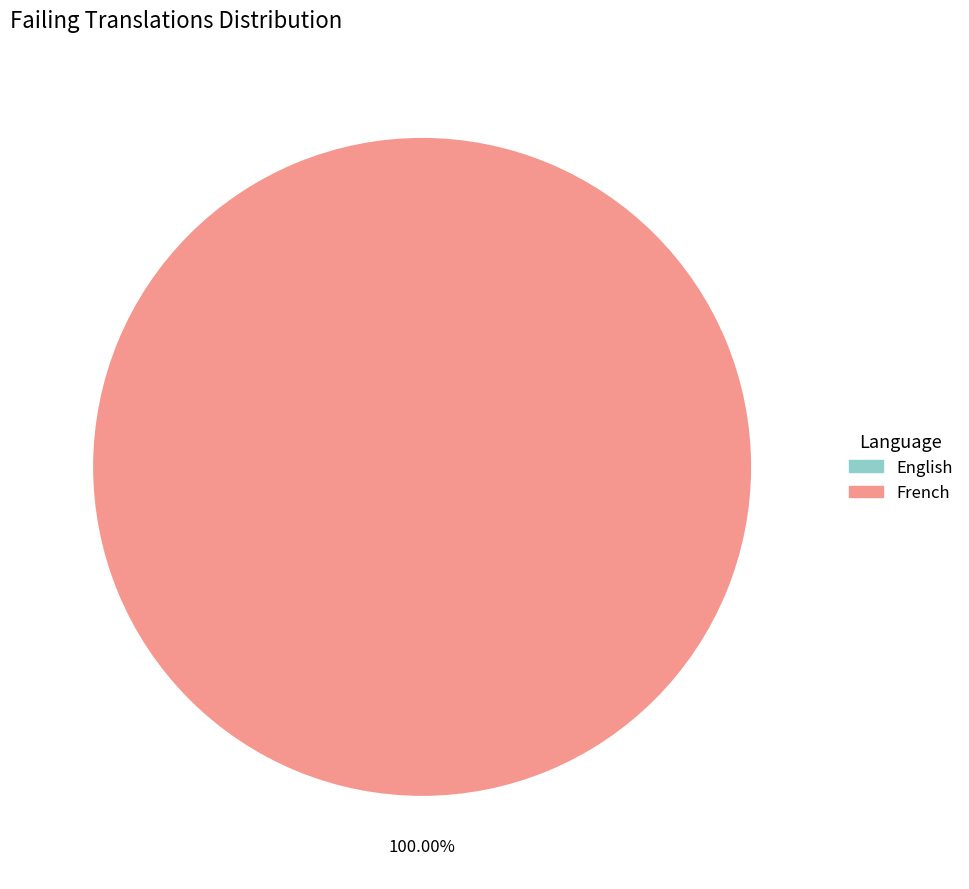

Is it true that French is 94% of the pie?

False